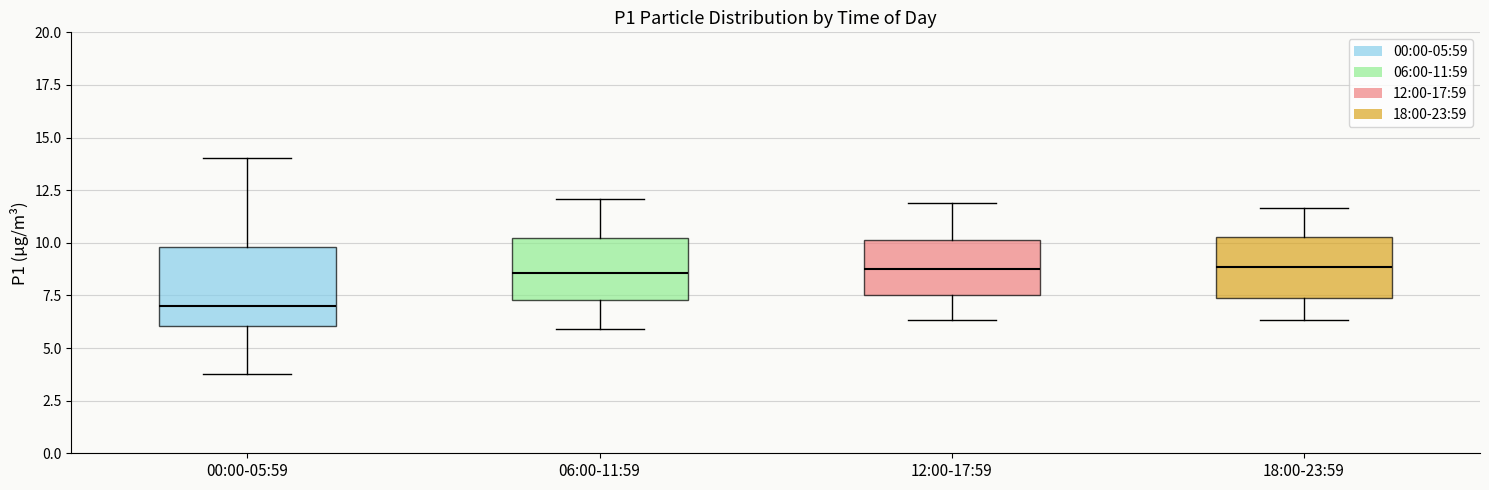

Comparing the boxes themselves (not the whiskers), which one is the tallest?

00:00-05:59